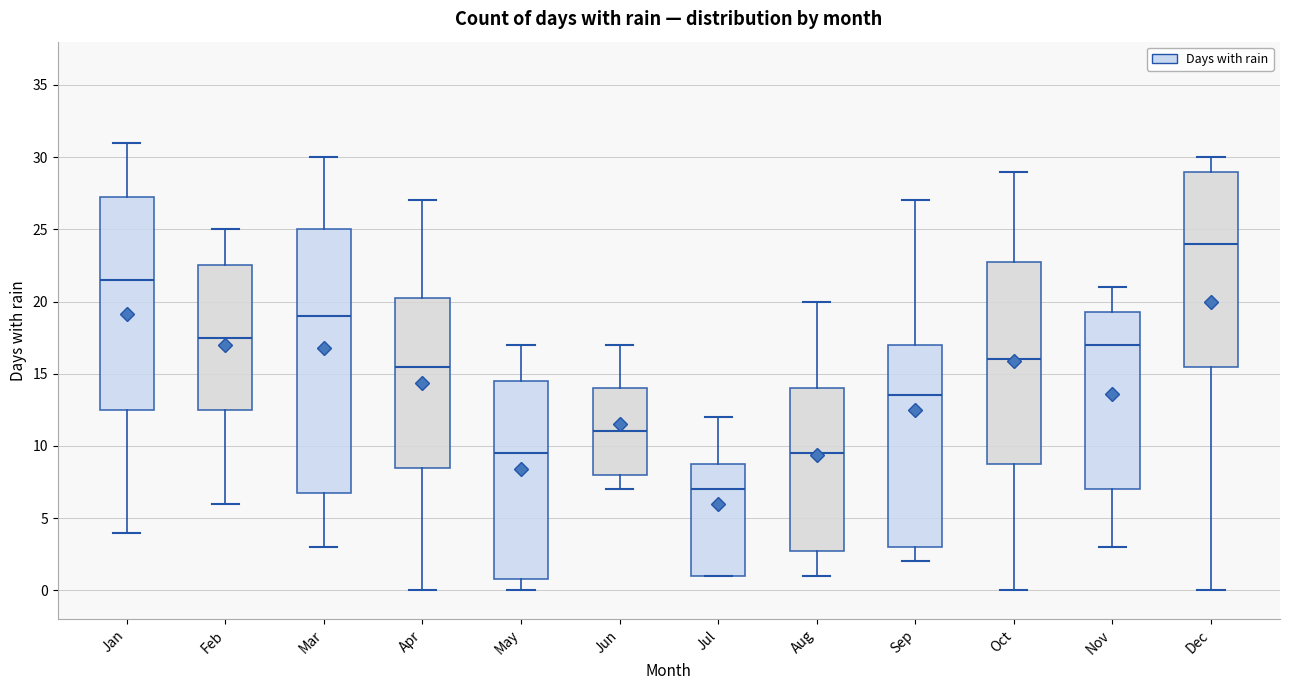

Which box's median line is the highest?

Dec